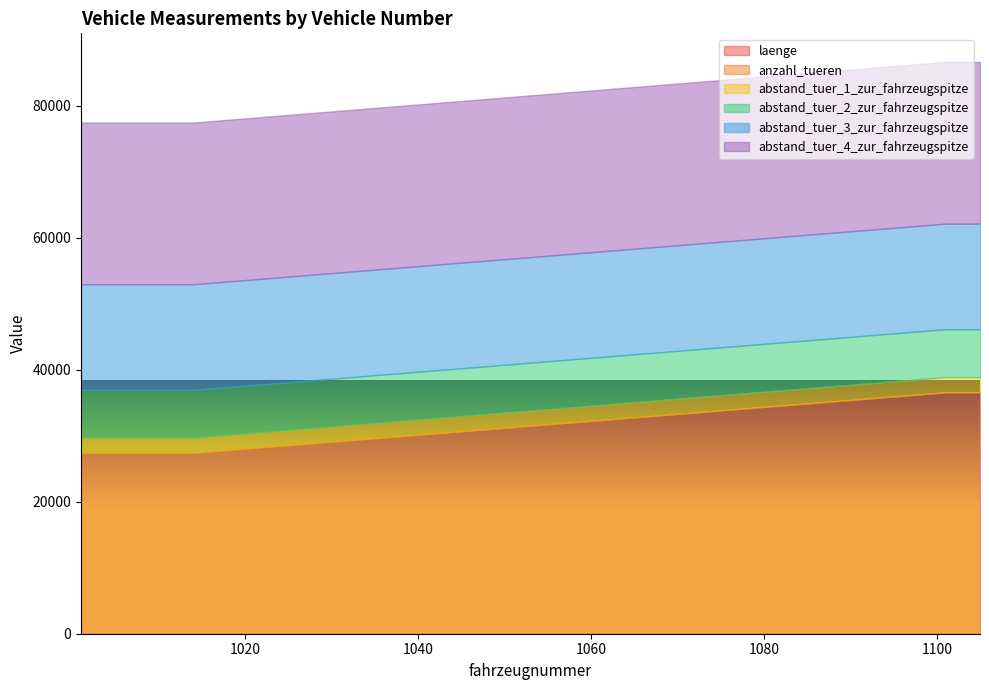

At which category is the sum across all series the highest?

1101